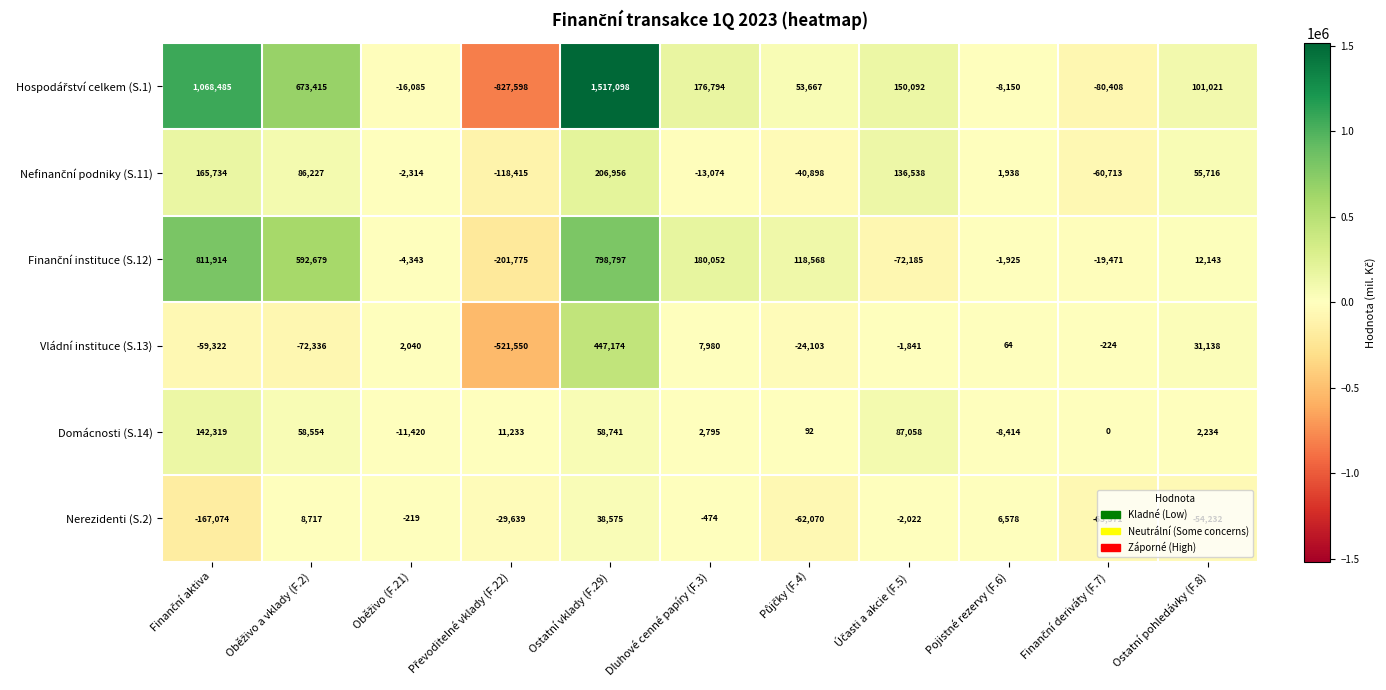

Which label corresponds to the largest value in the chart?

Ostatní vklady (F.29)